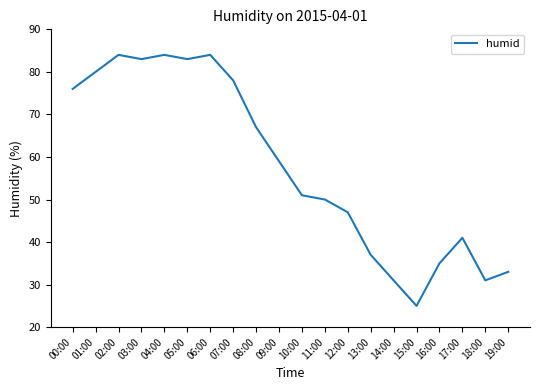

Is it true that the value at 12:00 is 27?

False